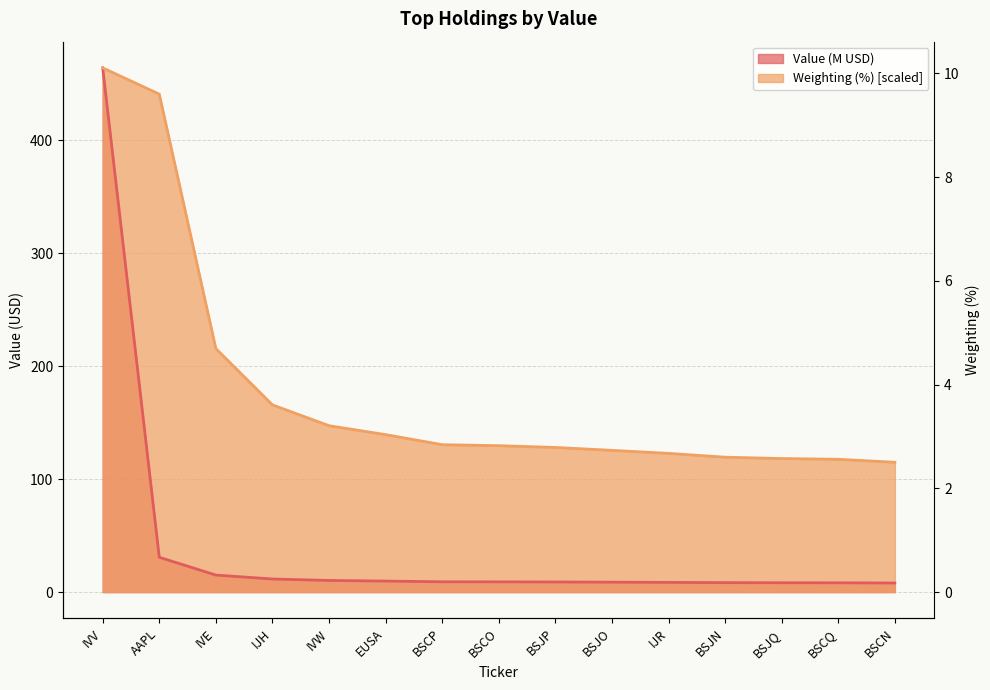

What are all the series names shown in the legend?

Value, Weighting